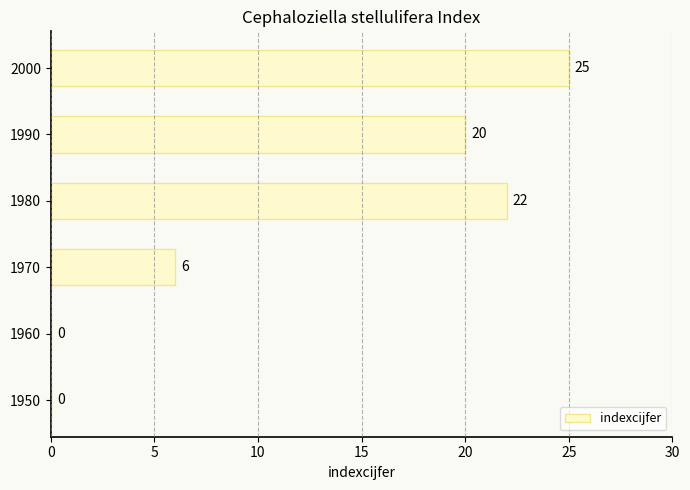

Reading bottom to top, transcribe all the data shown in this chart.

1950=0	1960=0	1970=6	1980=22	1990=20	2000=25